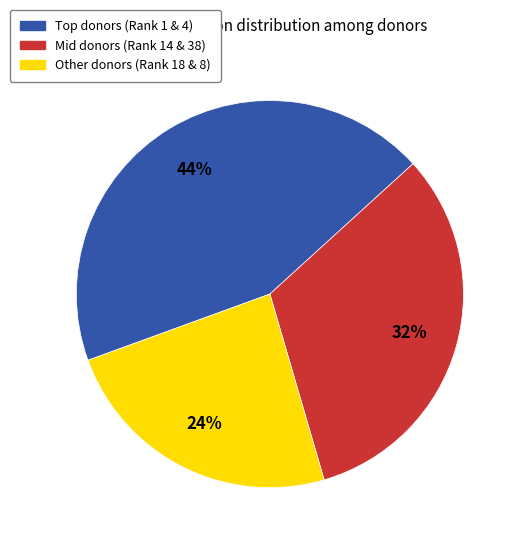

To the nearest percent, what is the difference between the largest and smallest slice percentages?

20%